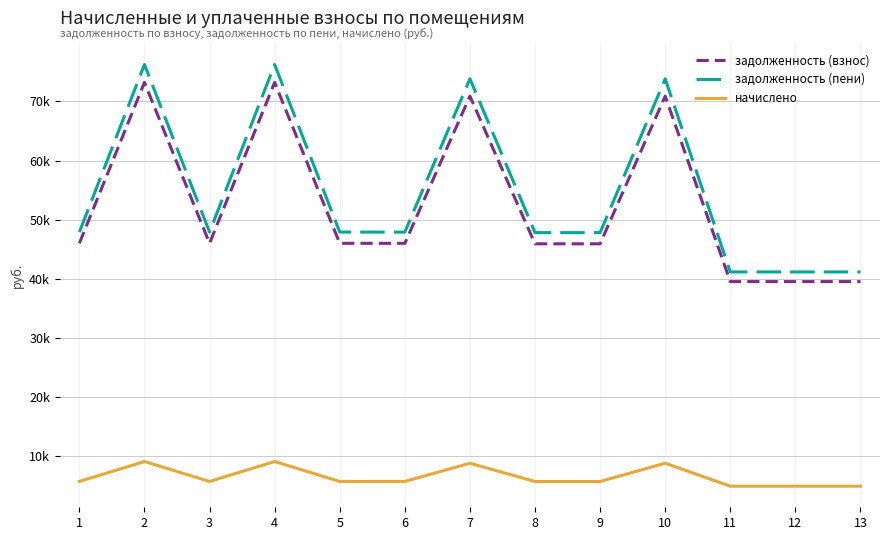

What are all the series names shown in the legend?

задолженность (взнос), задолженность (пени), начислено